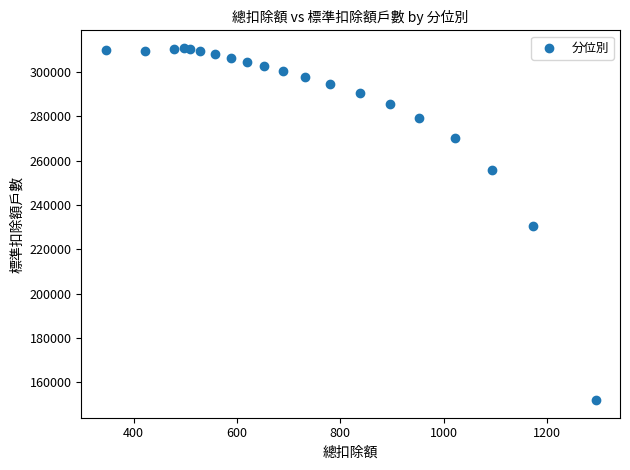

What is the range of Y values (max minus min)?

158915